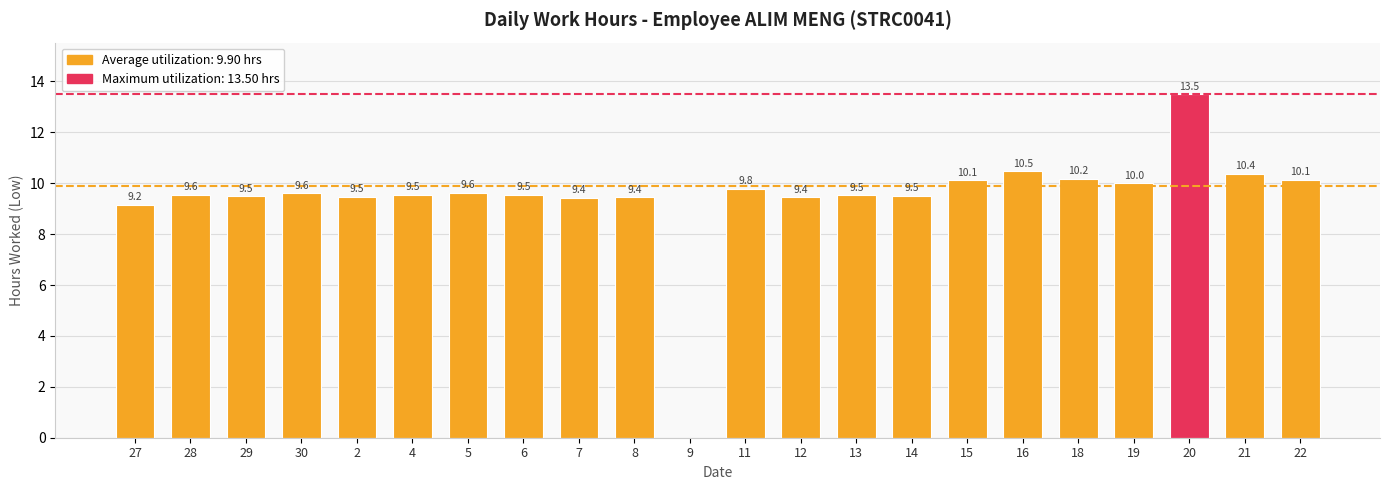

True or false: the data shows 9.5 at 14.

True